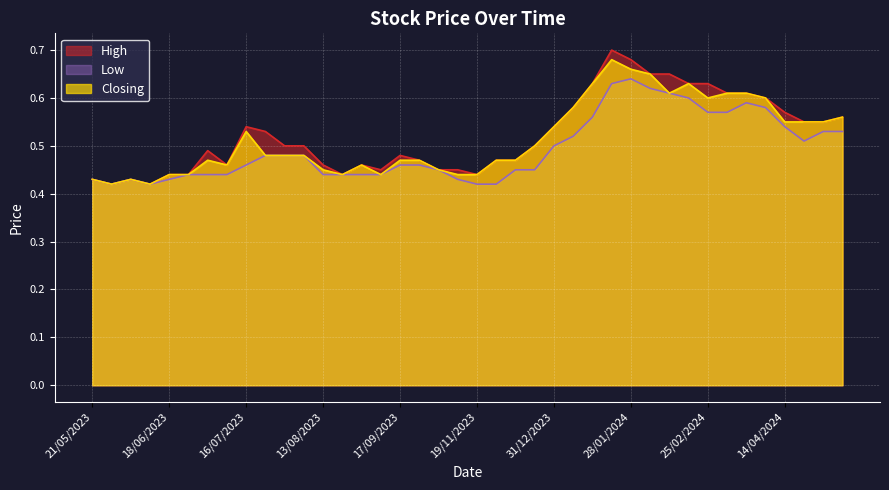

At which label does Closing reach its peak?

21/01/2024